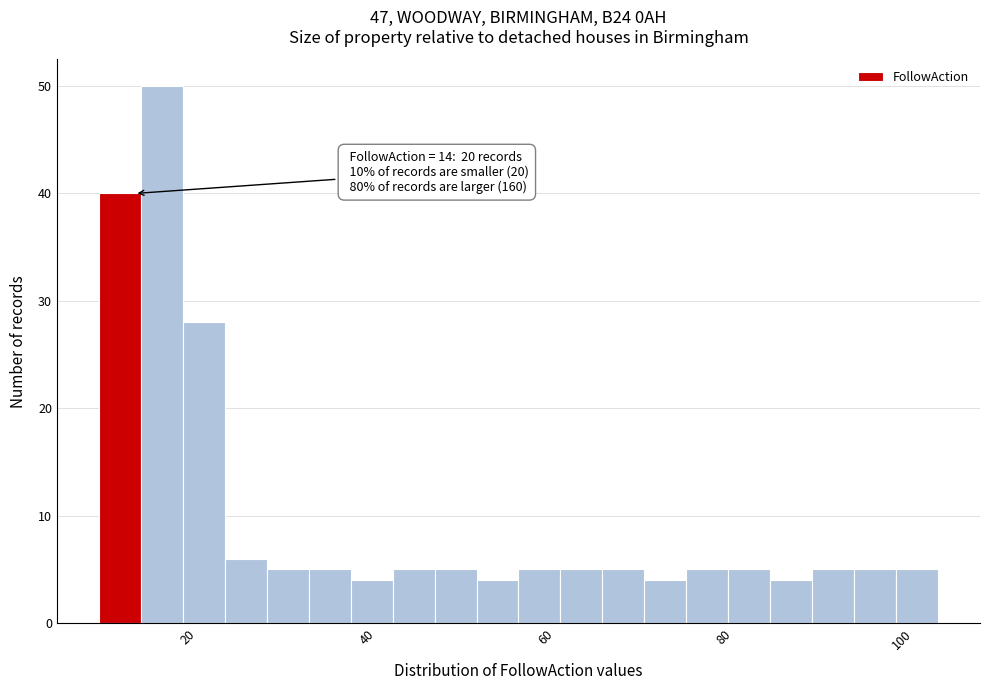

Read against the x-axis, roughly where is the centre of the tallest bar?

18